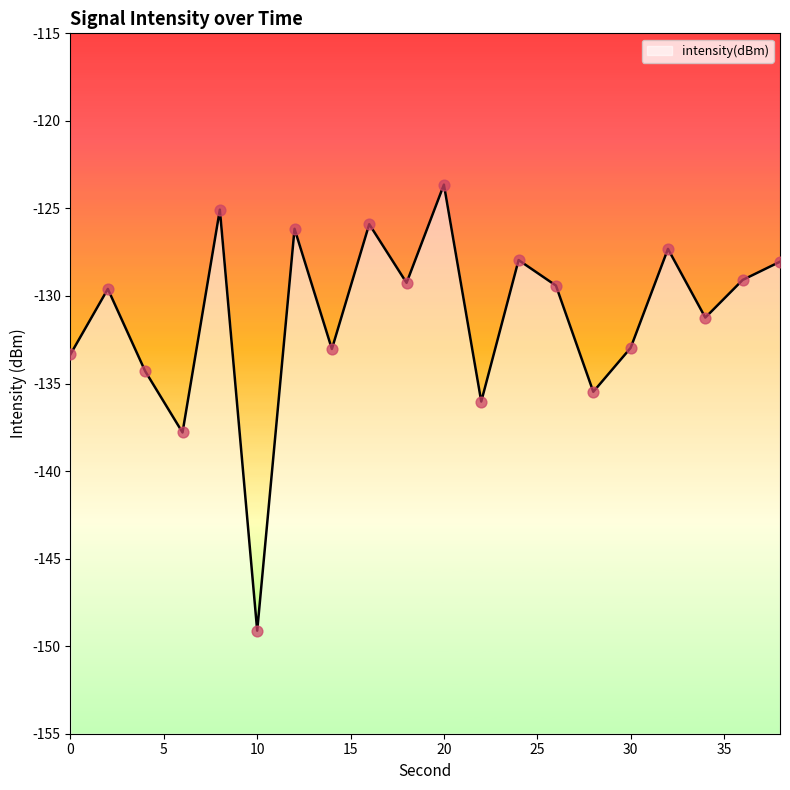

What is the change in value from 4 to 22?

-1.7